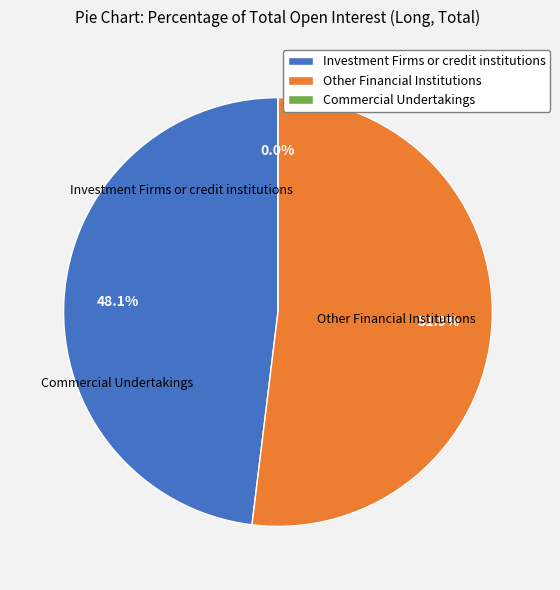

Which slice is the largest?

Other Financial Institutions